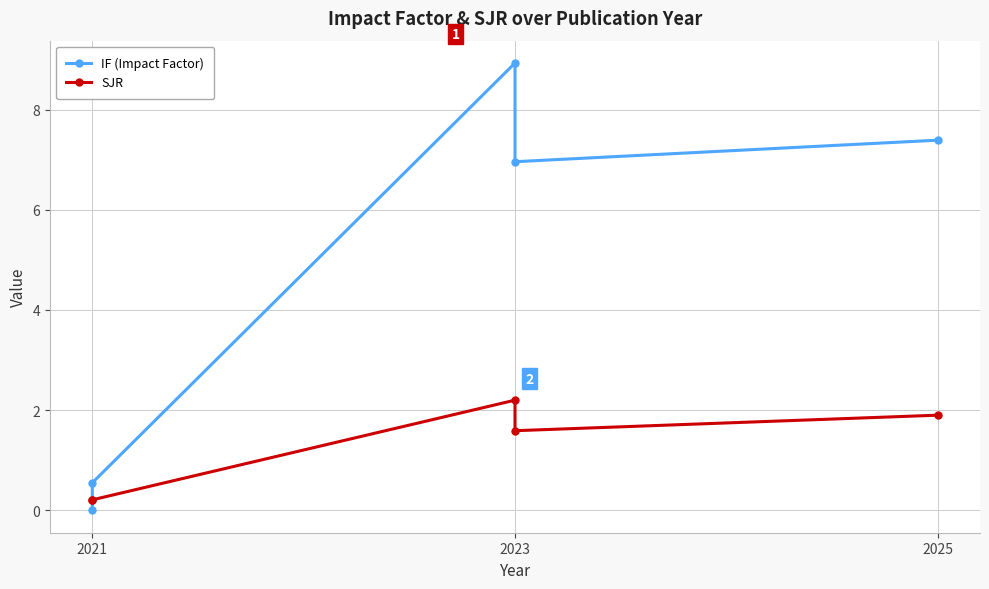

How many data points does each series have?

5